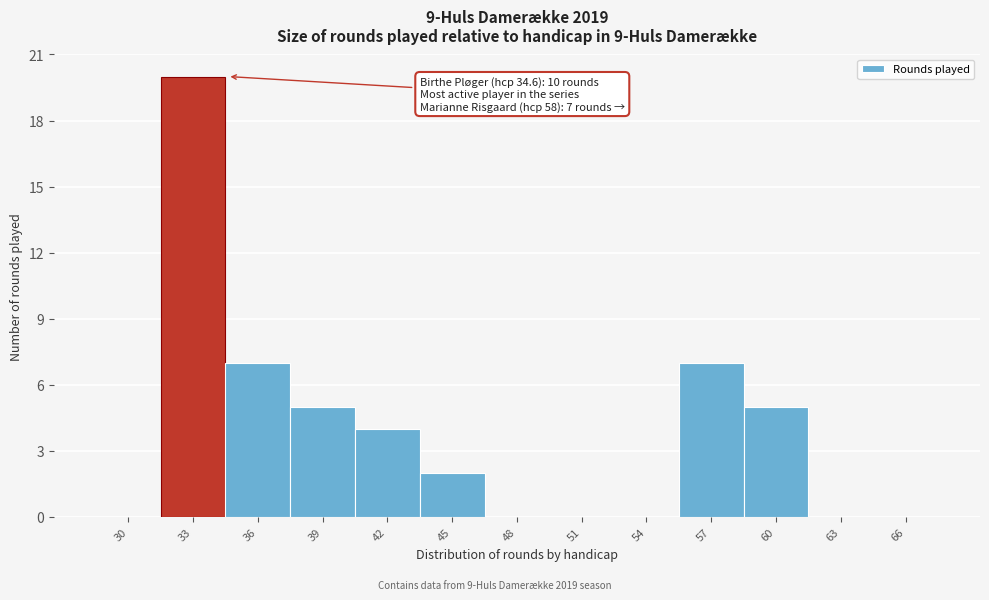

Reading left to right, extract all data points from this chart.

30=0	33=20	36=7	39=5	42=4	45=2	48=0	51=0	54=0	57=7	60=5	63=0	66=0